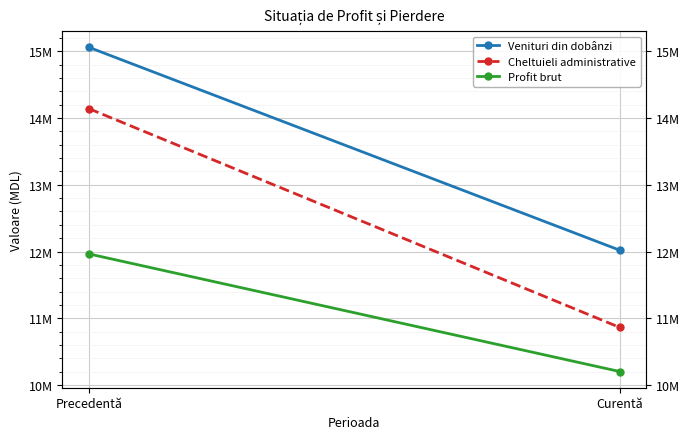

What is the difference between the highest and lowest values at Curentă?

1816410